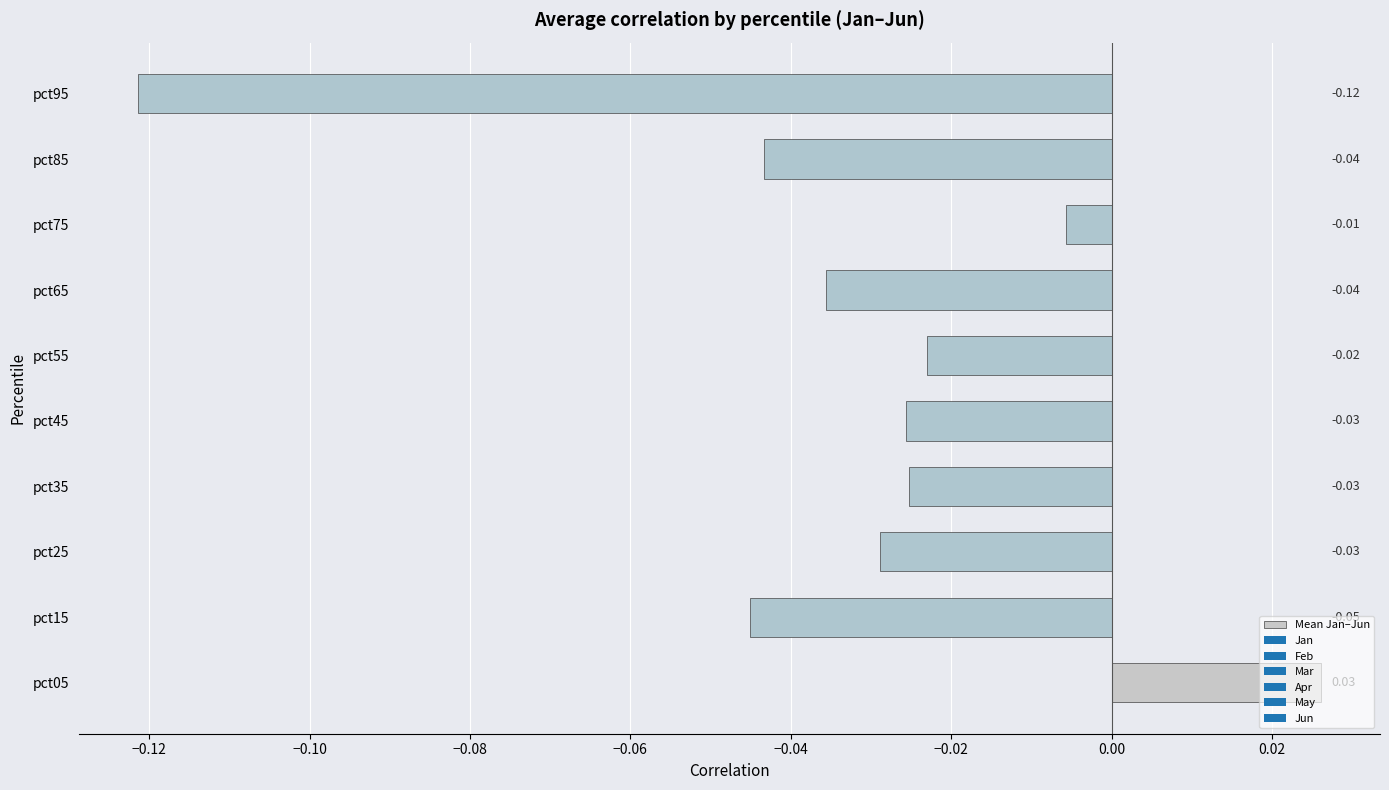

Count the number of categories in the chart.

10